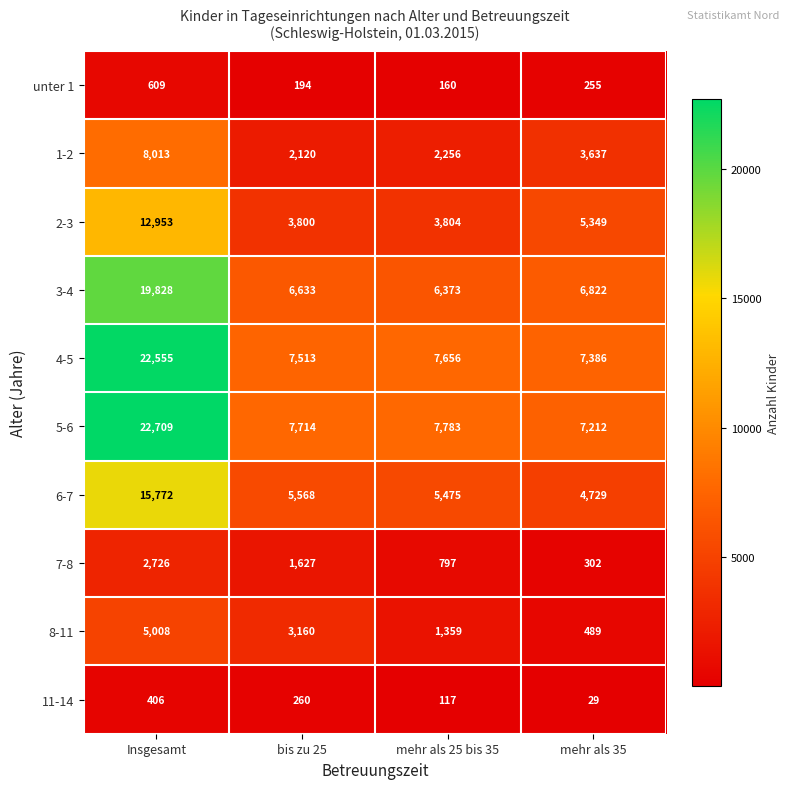

What is the difference between the maximum and minimum values in the 1-2 series?

5893